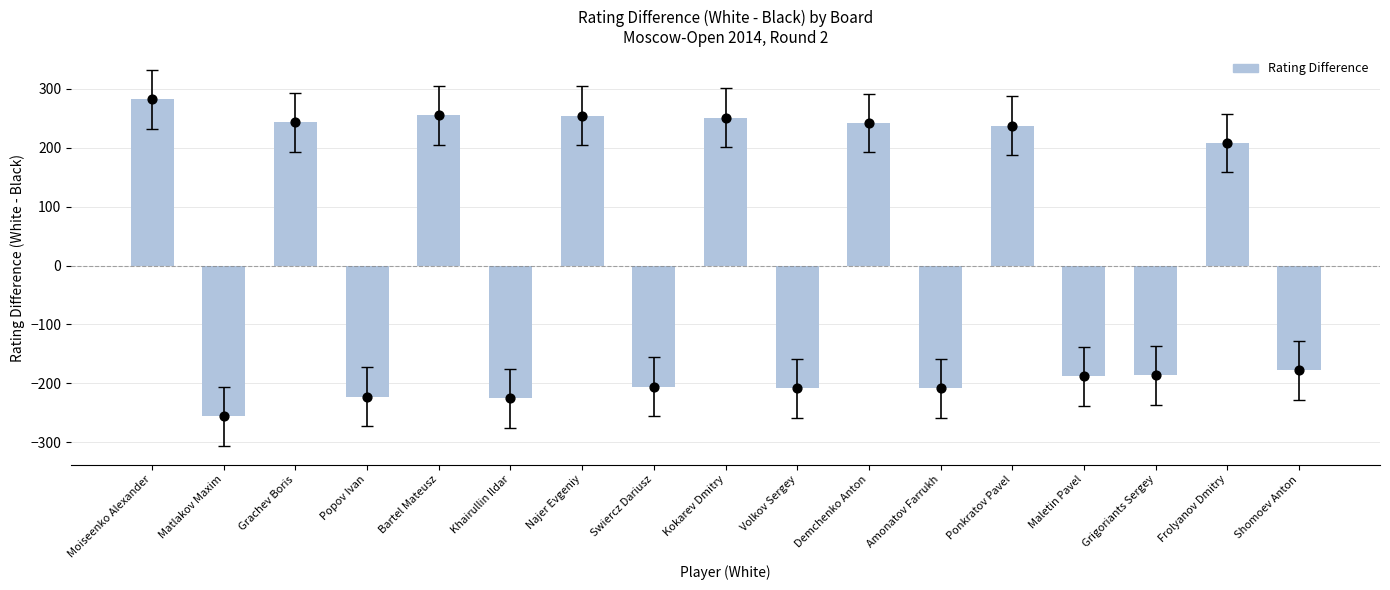

Which has a higher value, Maletin Pavel or Najer Evgeniy?

Najer Evgeniy